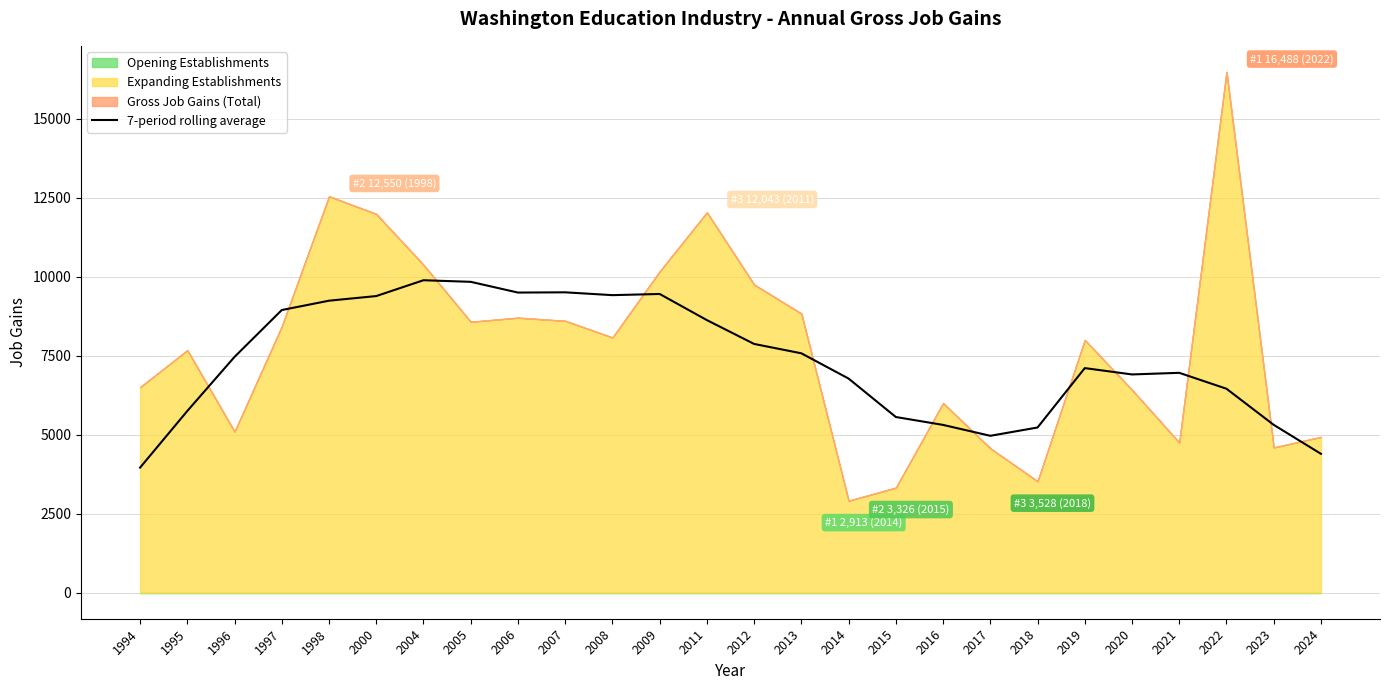

What is the change in value from 1994 to 2005?

+5881.6